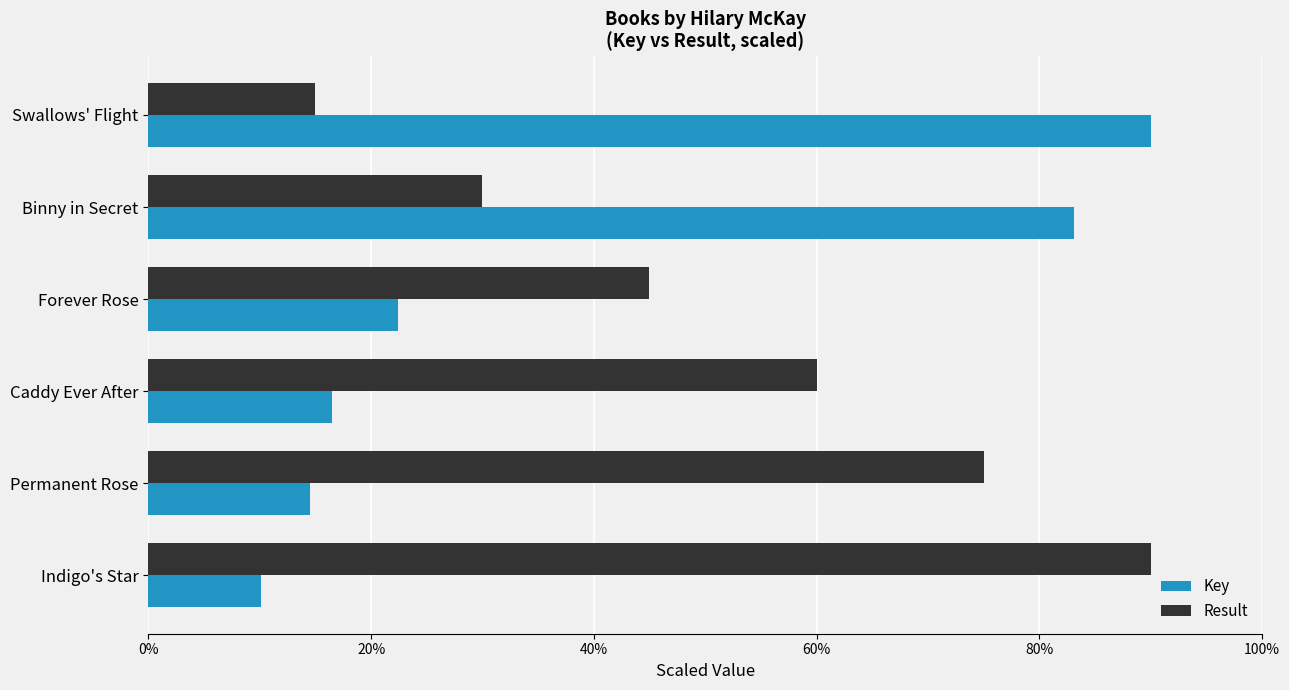

Read the Key value at Permanent Rose.

14.5